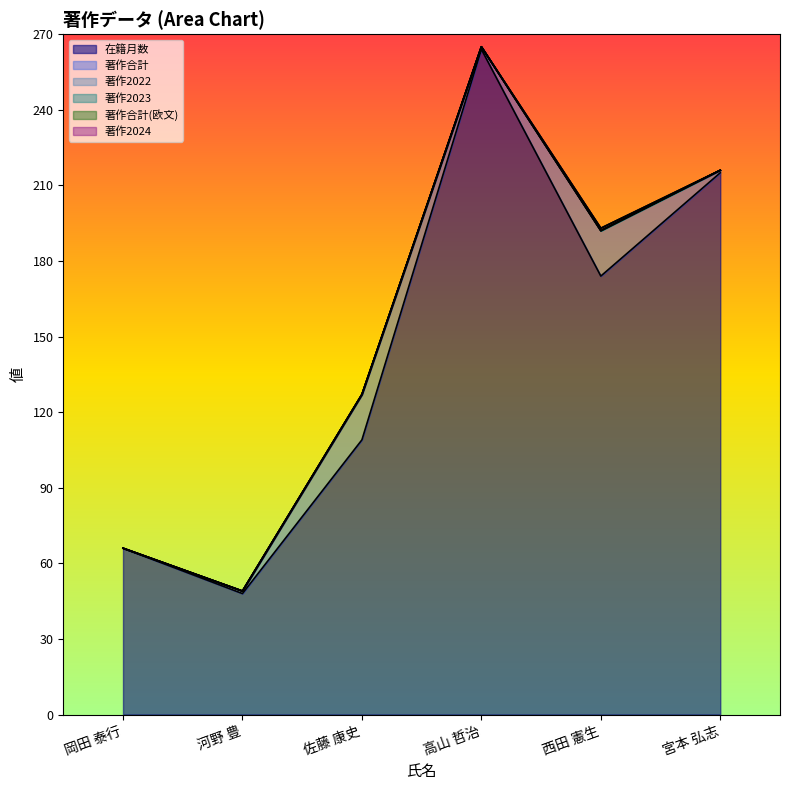

What is the difference between the highest and lowest values at 佐藤 康史?

109